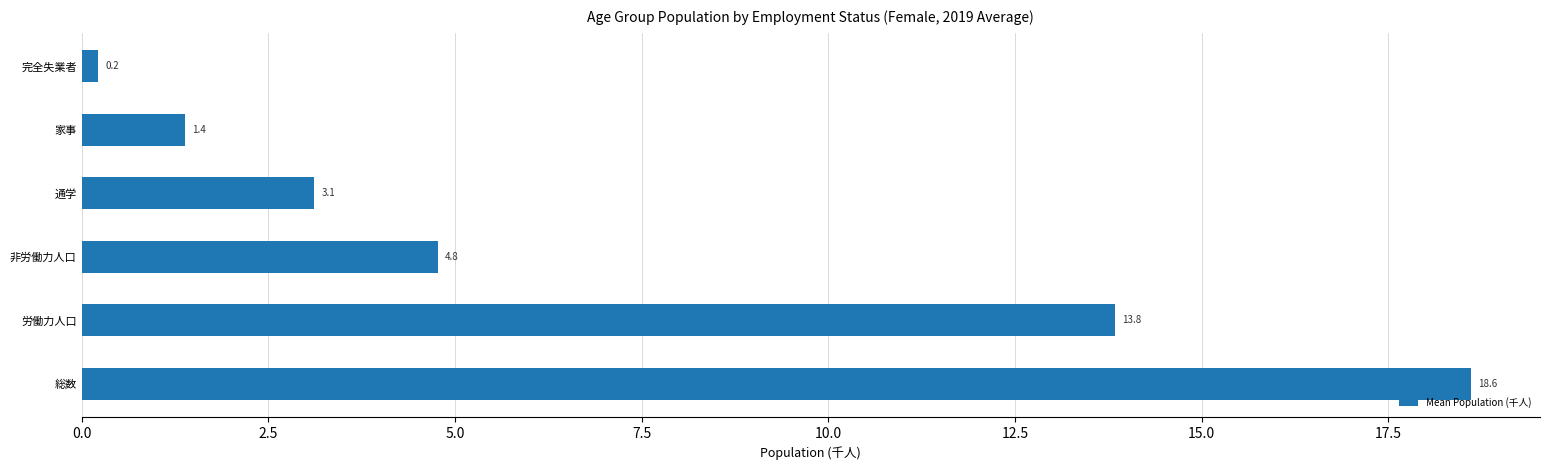

How many values exceed 4?

3